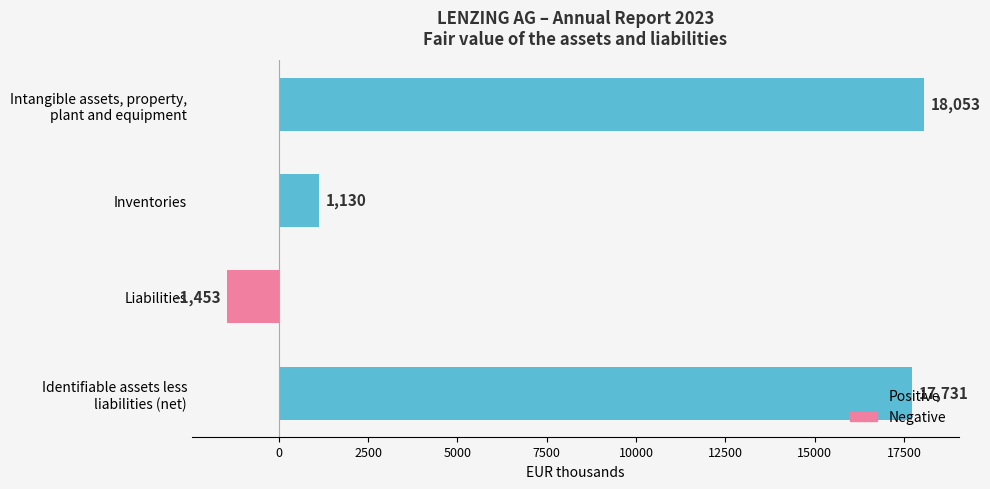

What is the difference between the maximum and second lowest values?

16923